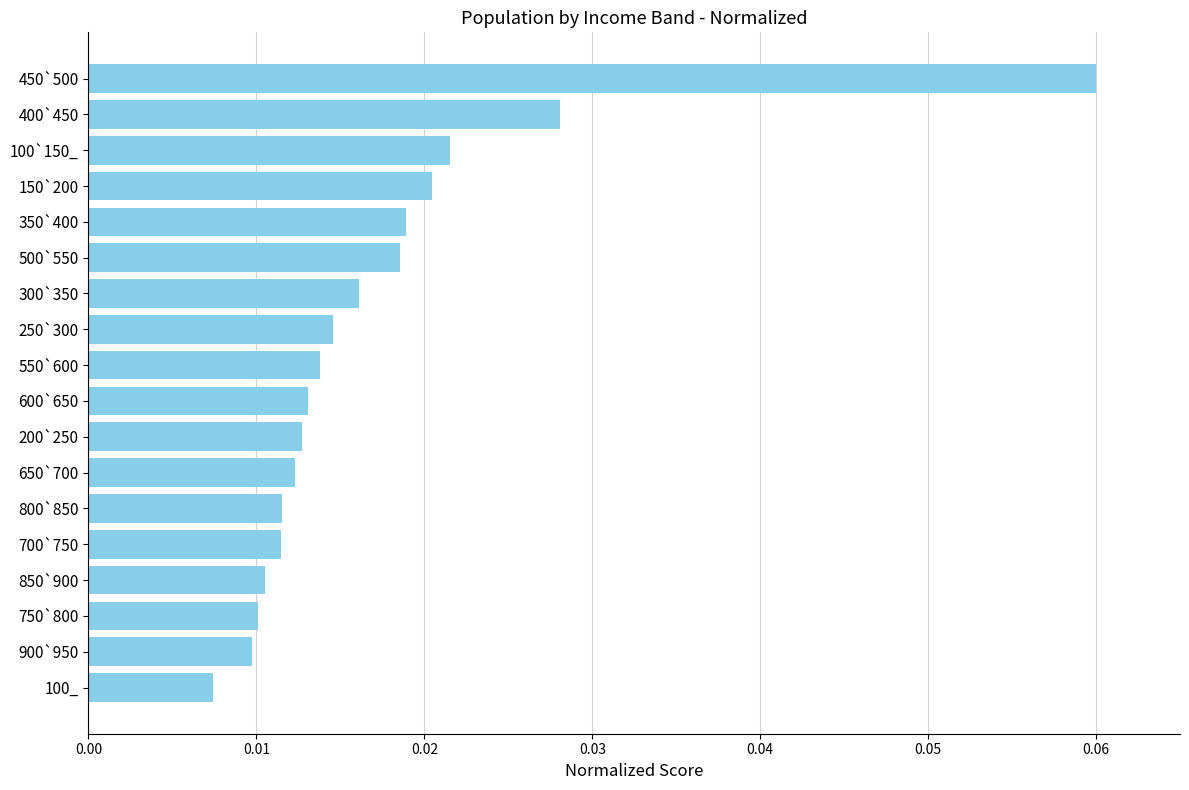

At which category does the chart reach its peak across all series?

450`500